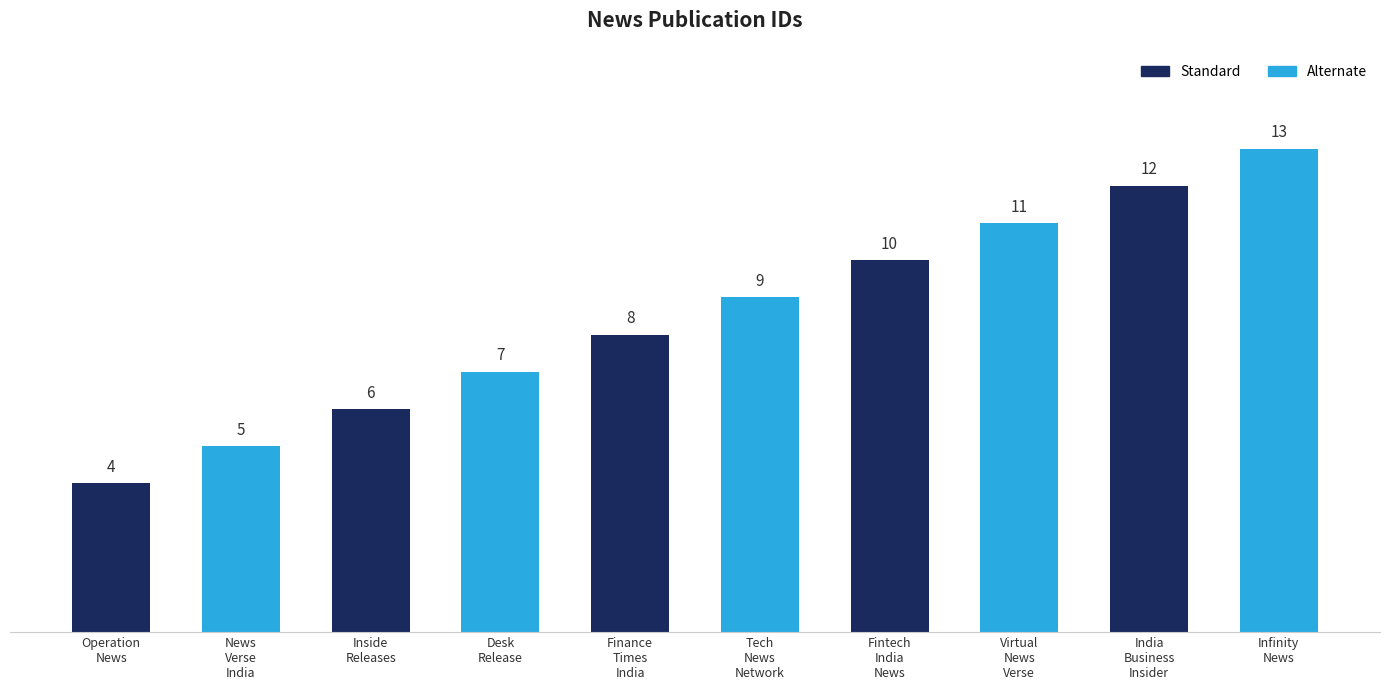

At which category does the chart reach its minimum across all series?

Operation
News